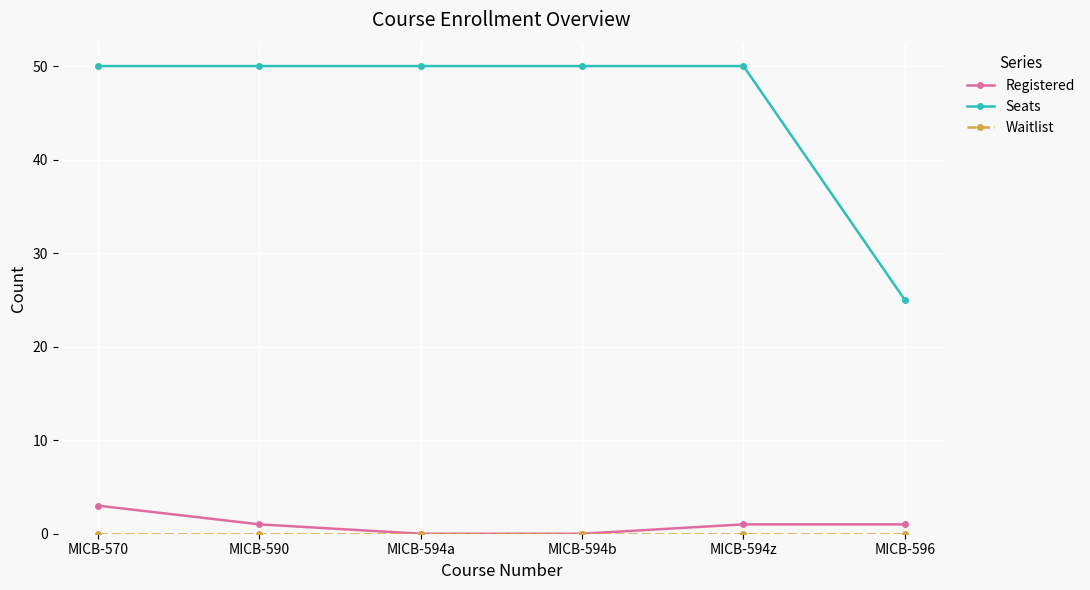

Which series has the largest total across all categories?

Seats